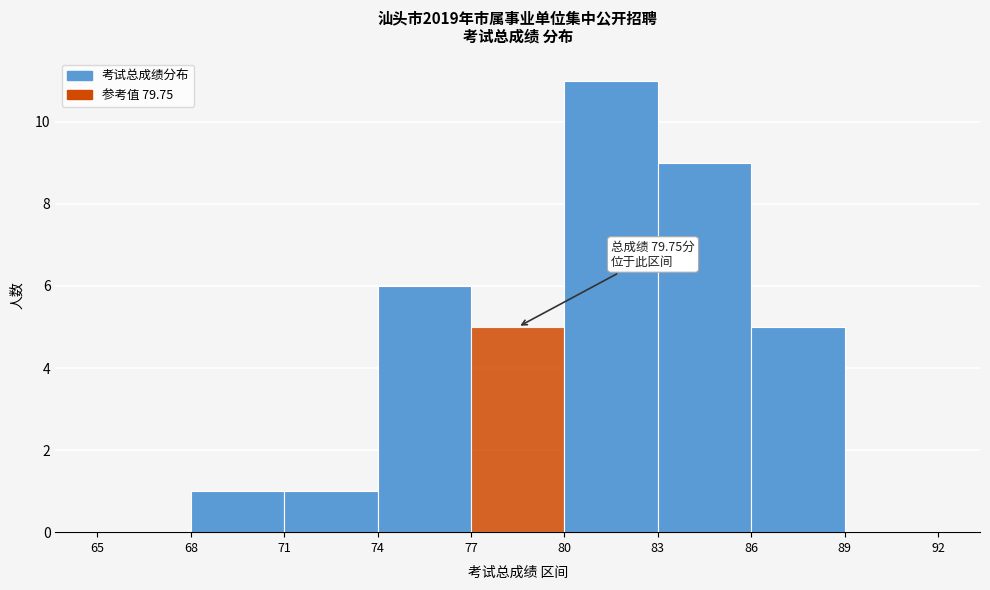

Over which range of the x-axis is the bar tallest?

80 to 83